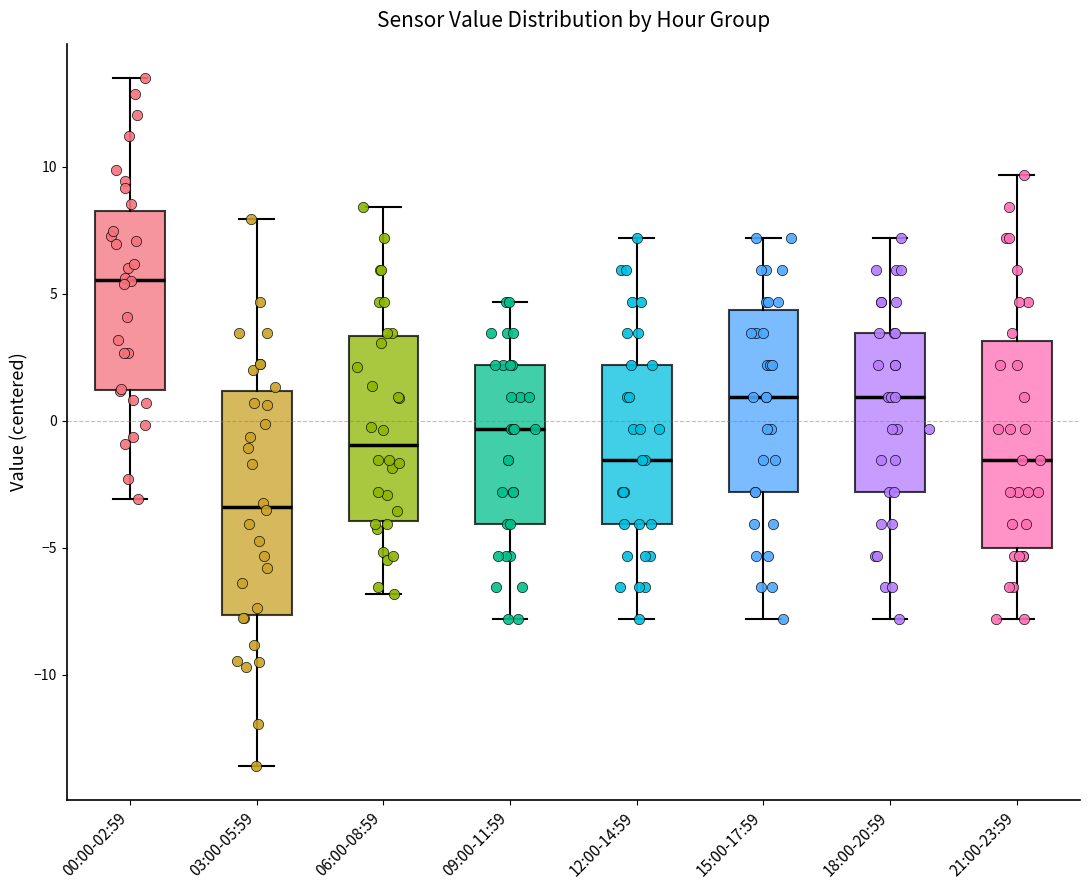

Reading left to right, read every box against the y-axis: the position of its median line, the range the box covers, and the ends of its whiskers. The values are not printed on the chart, so give them approximately, as read against the axis.

00:00-02:59: median 5.5, box 1.0 to 8.5, whiskers -3.0 to 13.5
03:00-05:59: median -3.5, box -7.5 to 1.0, whiskers -13.5 to 8.0
06:00-08:59: median -1.0, box -4.0 to 3.5, whiskers -7.0 to 8.5
09:00-11:59: median -0.5, box -4.0 to 2.0, whiskers -8.0 to 4.5
12:00-14:59: median -1.5, box -4.0 to 2.0, whiskers -8.0 to 7.0
15:00-17:59: median 1.0, box -3.0 to 4.5, whiskers -8.0 to 7.0
18:00-20:59: median 1.0, box -3.0 to 3.5, whiskers -8.0 to 7.0
21:00-23:59: median -1.5, box -5.0 to 3.0, whiskers -8.0 to 9.5